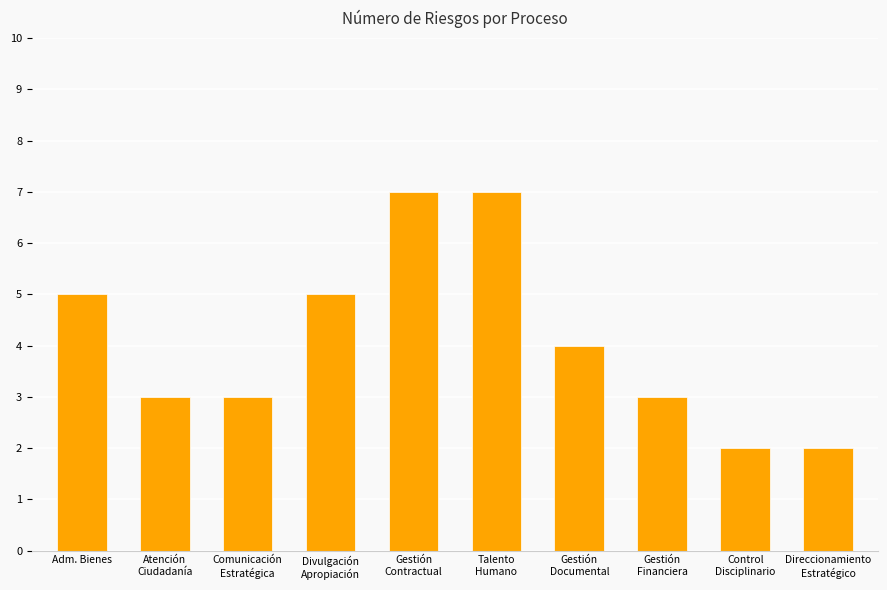

What is the approximate value at Gestión
Financiera?

3